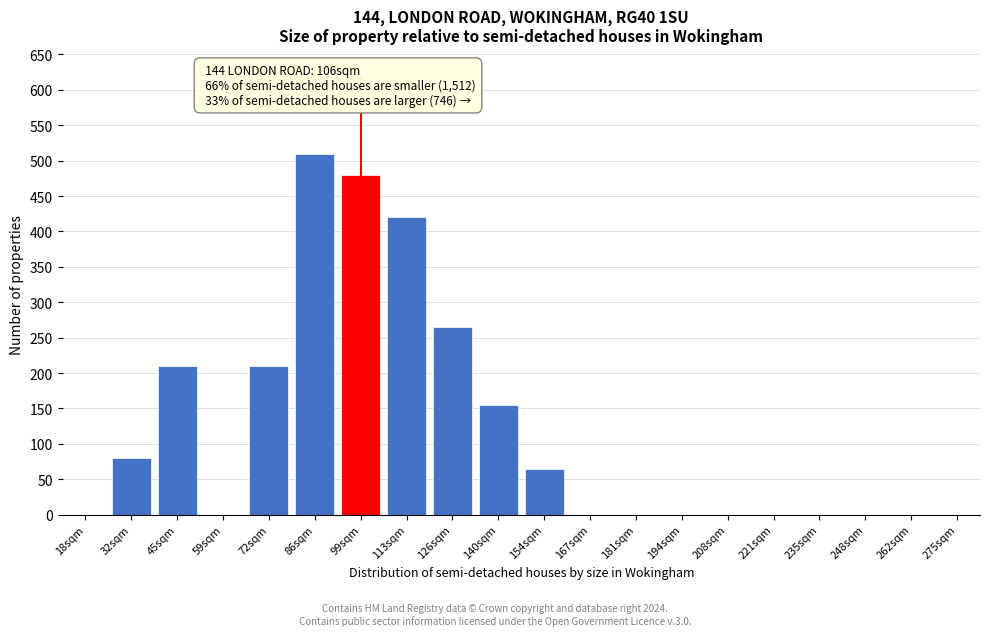

Reading left to right, what are all the values shown in this chart?

18sqm=0	32sqm=80	45sqm=210	59sqm=0	72sqm=210	86sqm=510	99sqm=480	113sqm=420	126sqm=265	140sqm=155	154sqm=65	167sqm=0	181sqm=0	194sqm=0	208sqm=0	221sqm=0	235sqm=0	248sqm=0	262sqm=0	275sqm=0